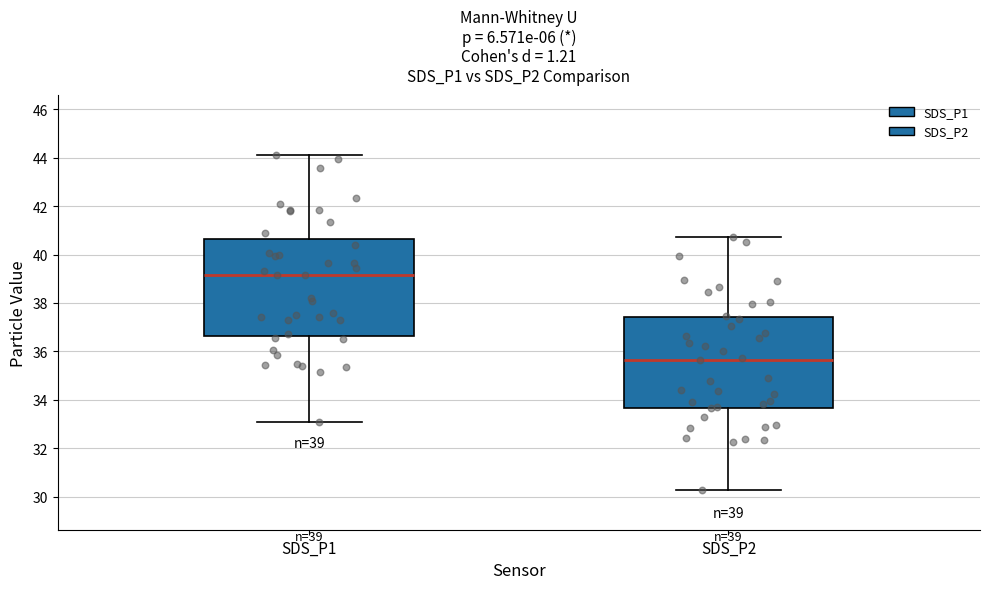

Which box has the lowest median line?

SDS_P2